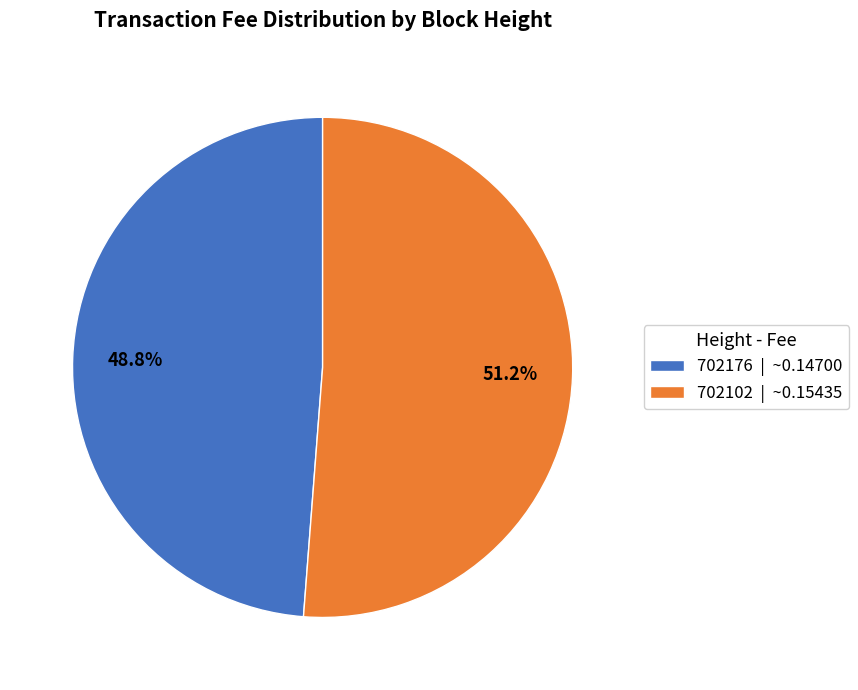

What percentage do 702102 and 702176 together represent?

100.0%